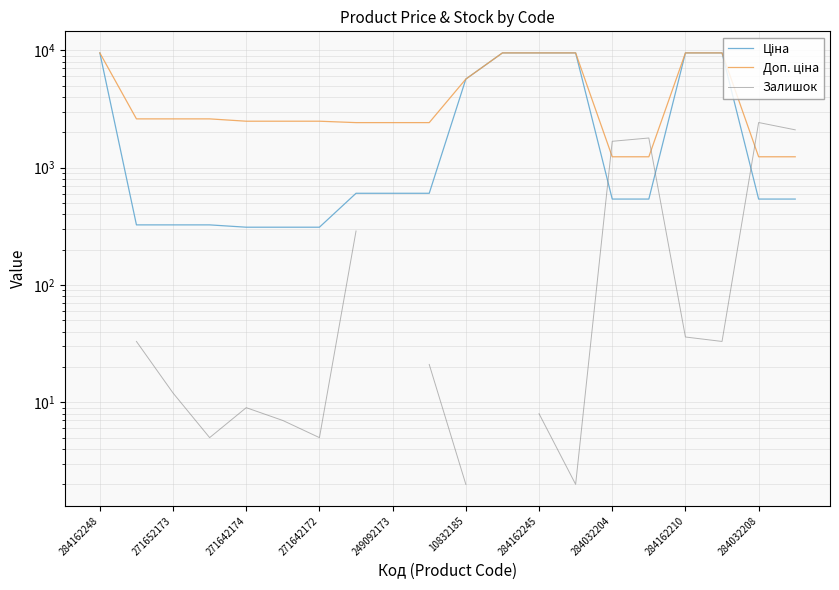

Between 10832185 and 284032208, which is larger?

10832185